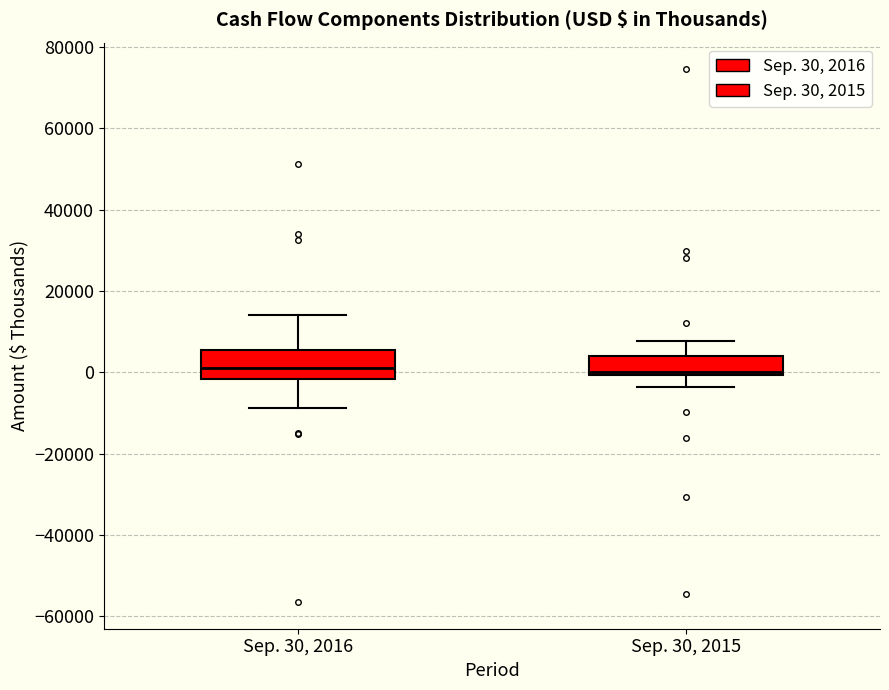

Reading left to right, transcribe this box plot: for each box, give where its median line is, the range the box spans, and where its two whiskers end, as read against the y-axis. The values are not printed on the chart, so give them approximately, as read against the axis.

Sep. 30, 2016: median 0, box -2000 to 6000, whiskers -8000 to 14000
Sep. 30, 2015: median 0 (just above the box's lower edge), box 0 to 4000, whiskers -4000 to 8000